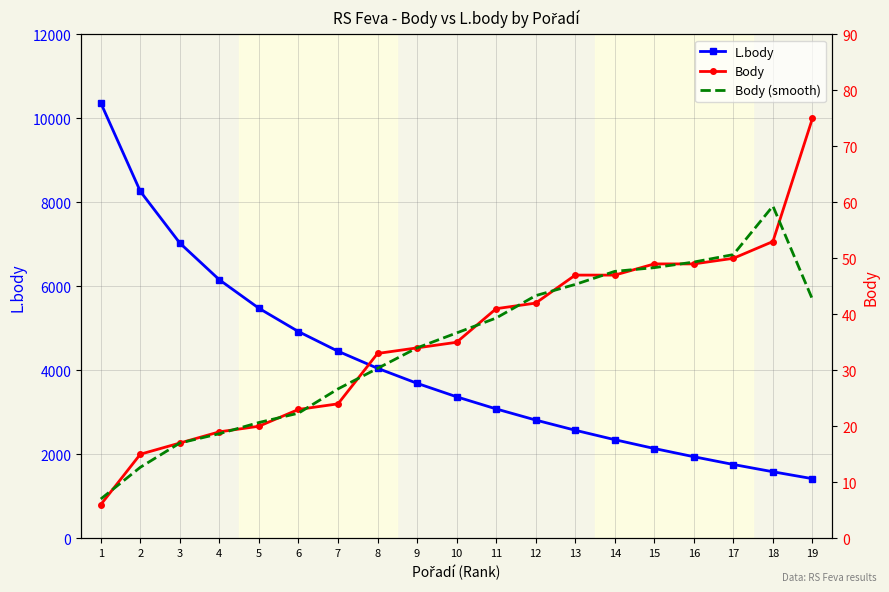

What is the value of the Body point at the 15th from the left?

49.0